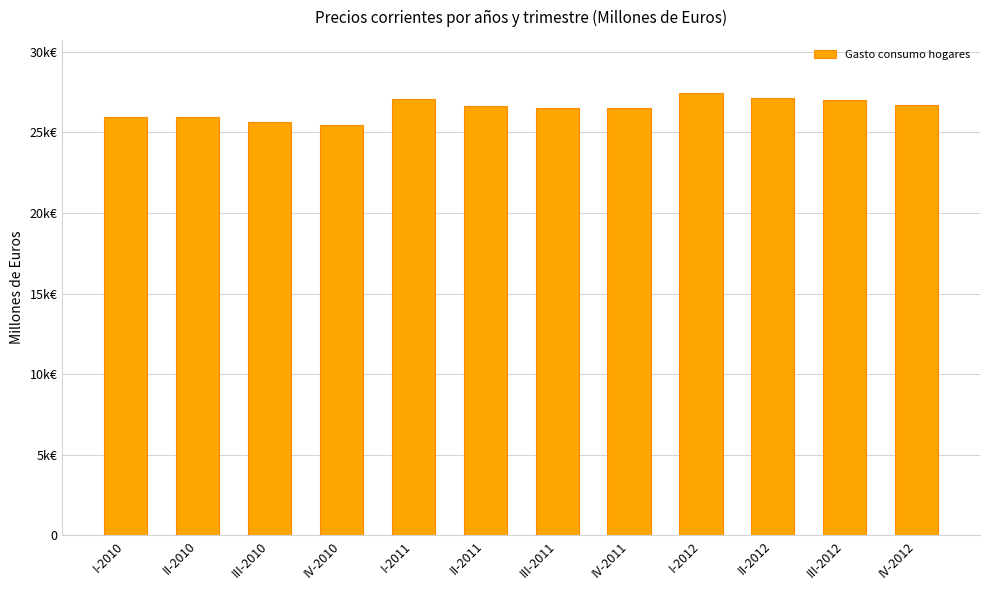

At which category does the chart reach its peak across all series?

I-2012